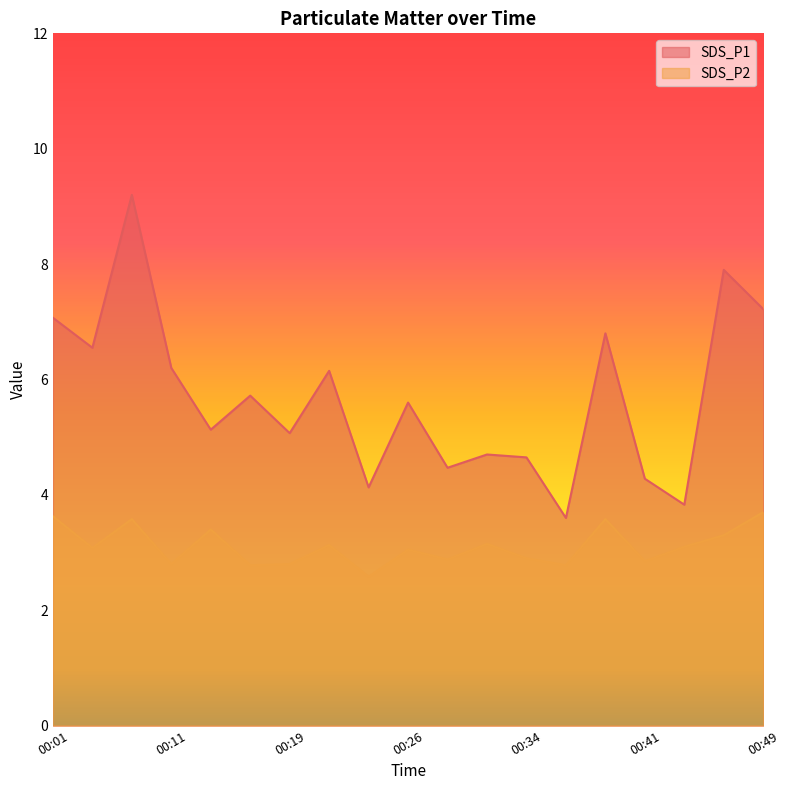

The SDS_P1 series shows 8.1 at 00:21. True or false?

False